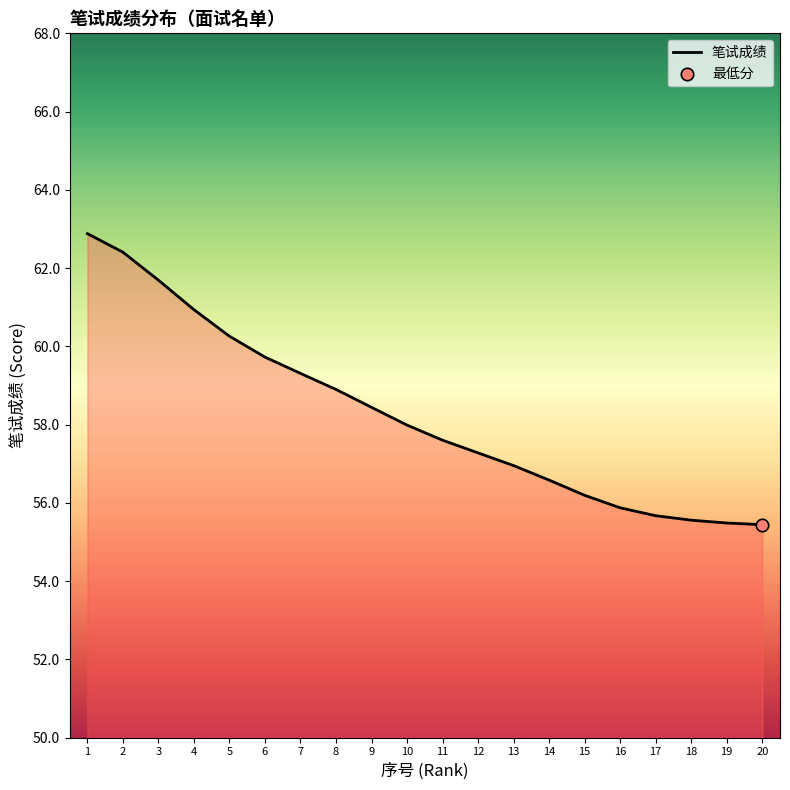

Approximately how many times larger is the value at 7 compared to 6?

1.0